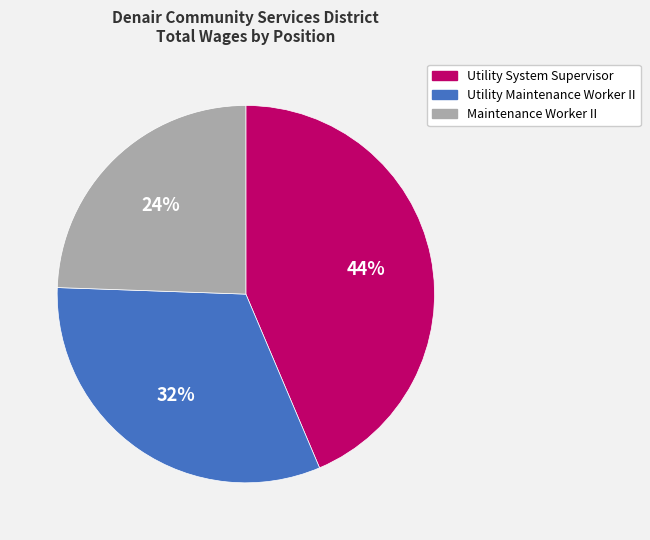

How many slices are in this pie chart?

3